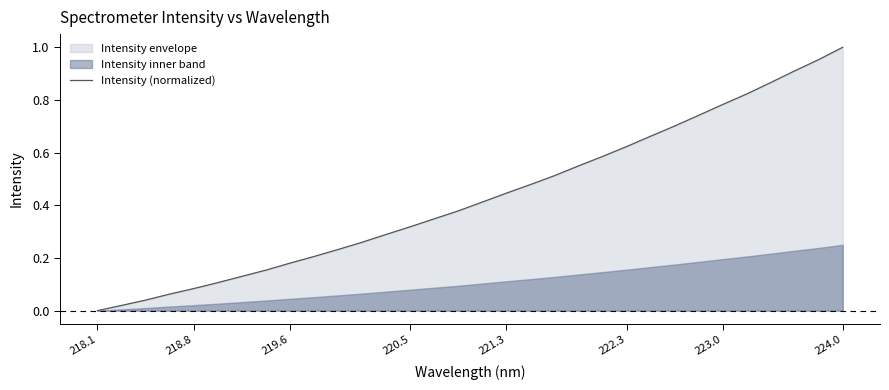

At which category does the chart reach its minimum across all series?

218.1